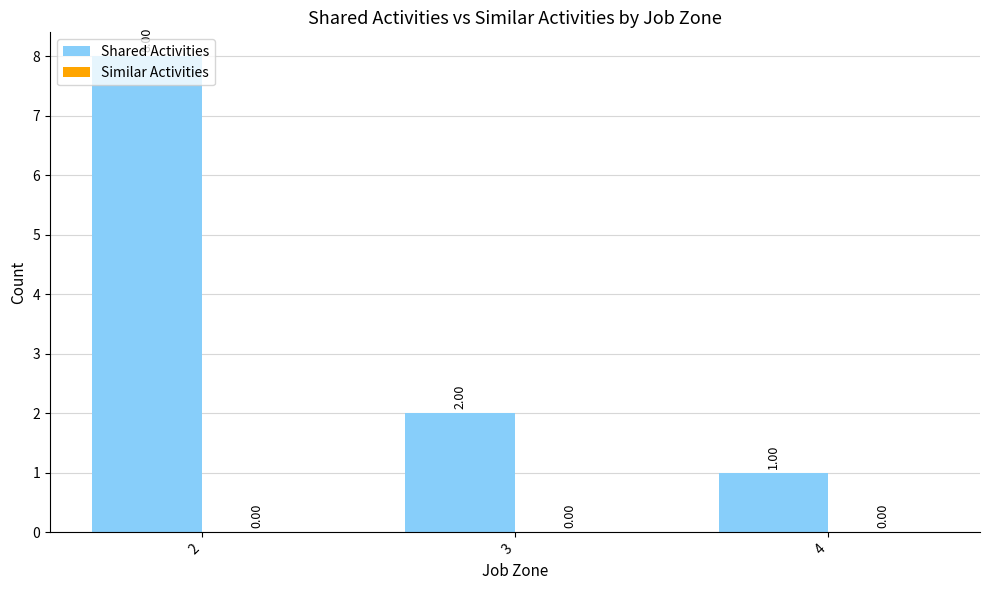

What is the difference between the maximum and minimum values?

7